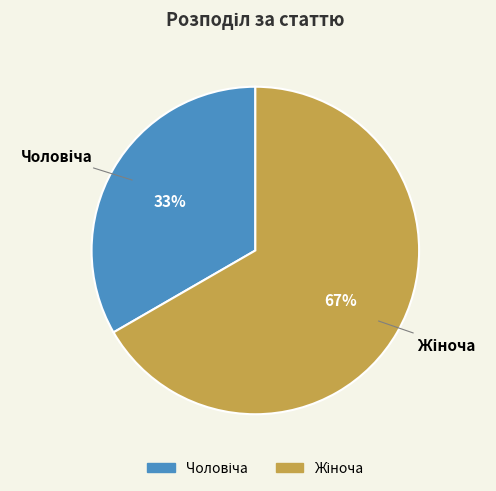

Is there a majority slice in this chart?

Yes